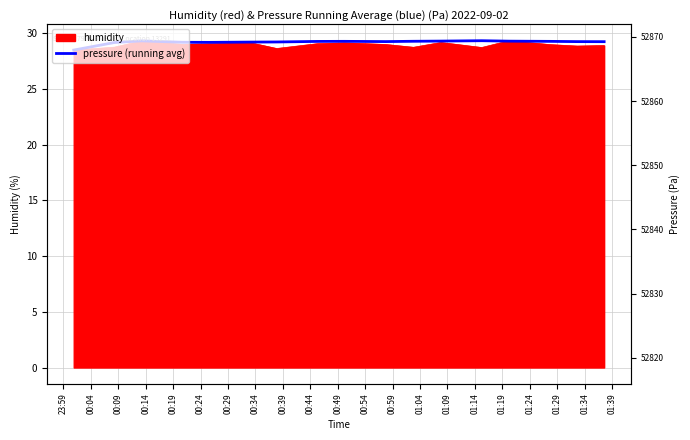

Is it true that the value at 23:59 is 51.0?

False